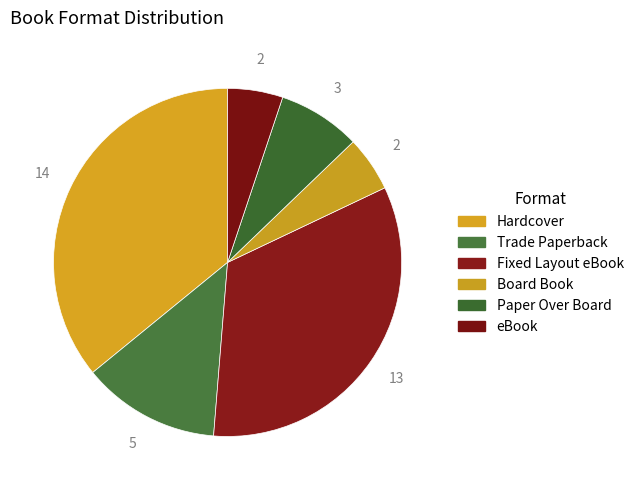

To the nearest percent, what is the difference between the Fixed Layout eBook and Trade Paperback slice percentages?

21%